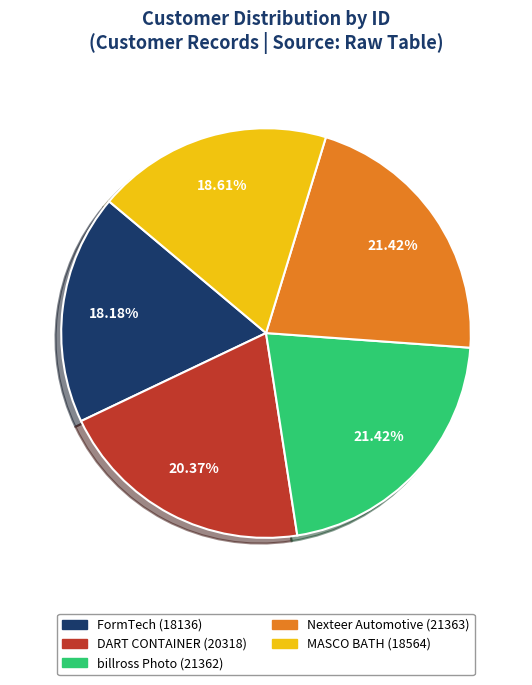

To the nearest percent, what percentage of the pie is FormTech?

18%